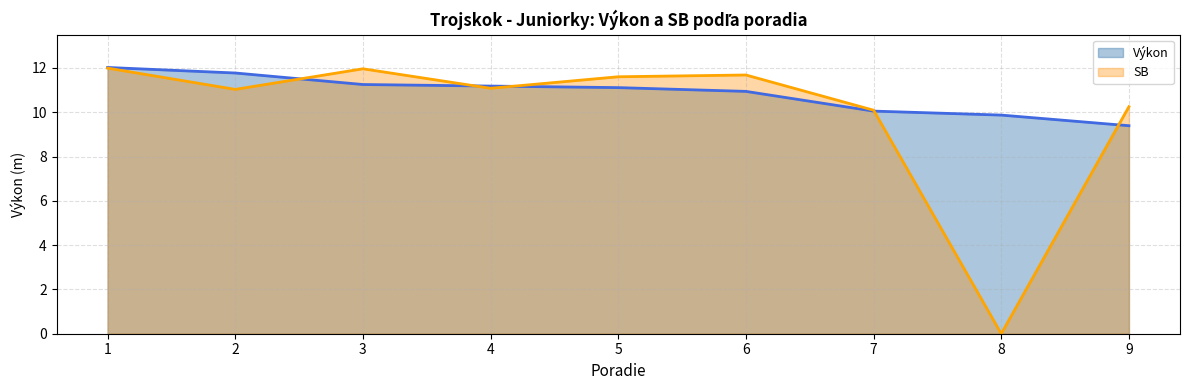

What is the sum of the SB values at 7 and 1?

22.1